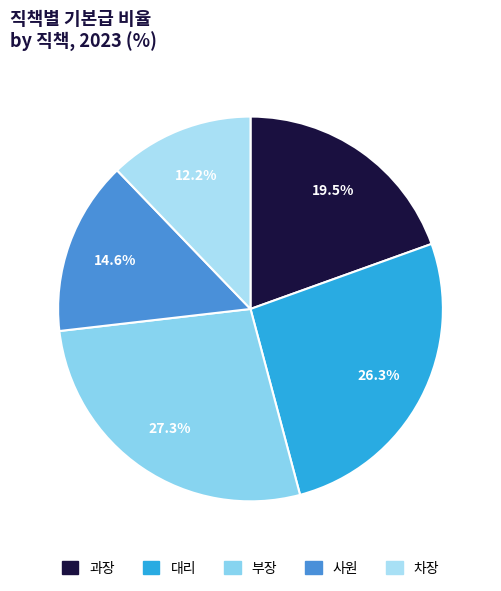

True or false: 차장 accounts for 1% of the total.

False